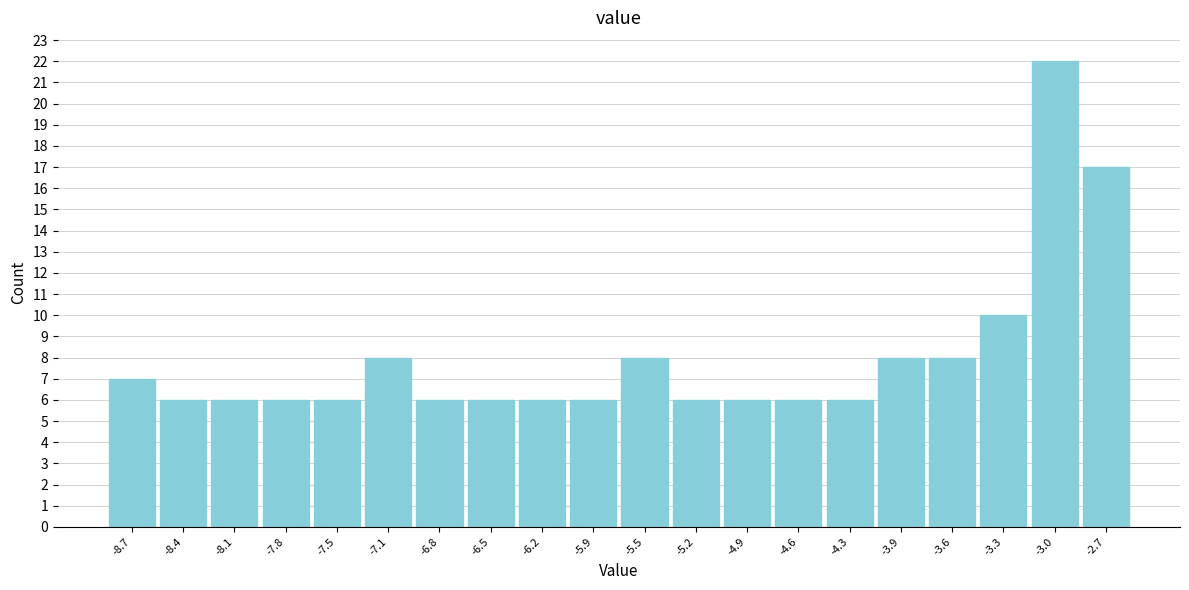

Reading left to right, transcribe this chart: for each bar, give the range it covers on the x-axis and its height. Neither the bar edges nor the heights are printed on the chart, so give them approximately, as read against the axes.

-8.90 to -8.58: 7
-8.58 to -8.26: 6
-8.26 to -7.94: 6
-7.94 to -7.62: 6
-7.62 to -7.30: 6
-7.30 to -6.98: 8
-6.98 to -6.66: 6
-6.66 to -6.34: 6
-6.34 to -6.02: 6
-6.02 to -5.70: 6
-5.70 to -5.38: 8
-5.38 to -5.06: 6
-5.06 to -4.74: 6
-4.74 to -4.42: 6
-4.42 to -4.10: 6
-4.10 to -3.78: 8
-3.78 to -3.46: 8
-3.46 to -3.14: 10
-3.14 to -2.82: 22
-2.82 to -2.50: 17